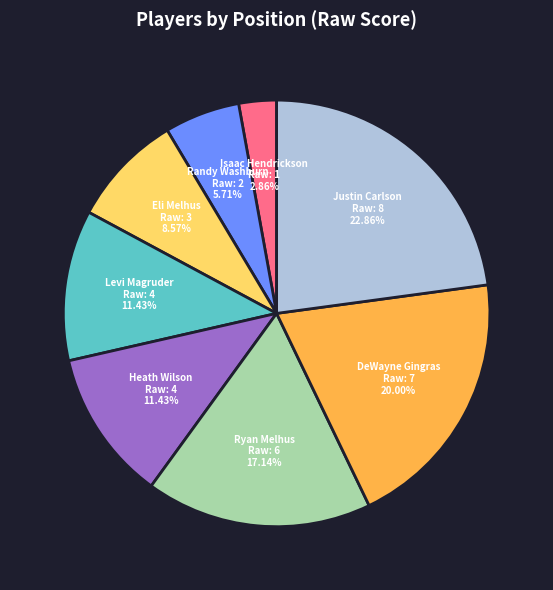

Count the number of slices in the pie.

8